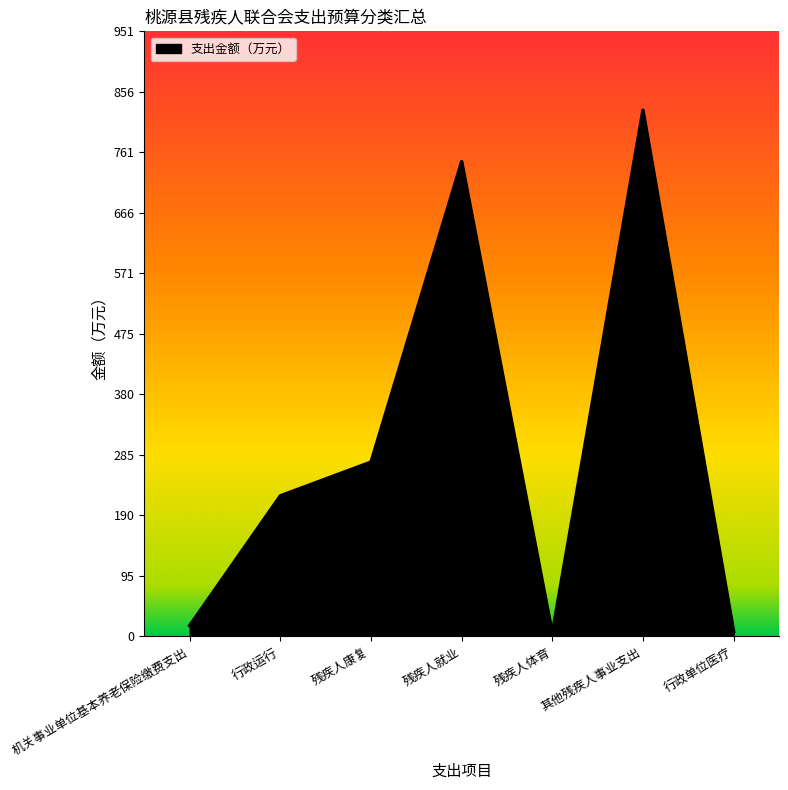

What is the difference between the maximum and minimum values?

821.8